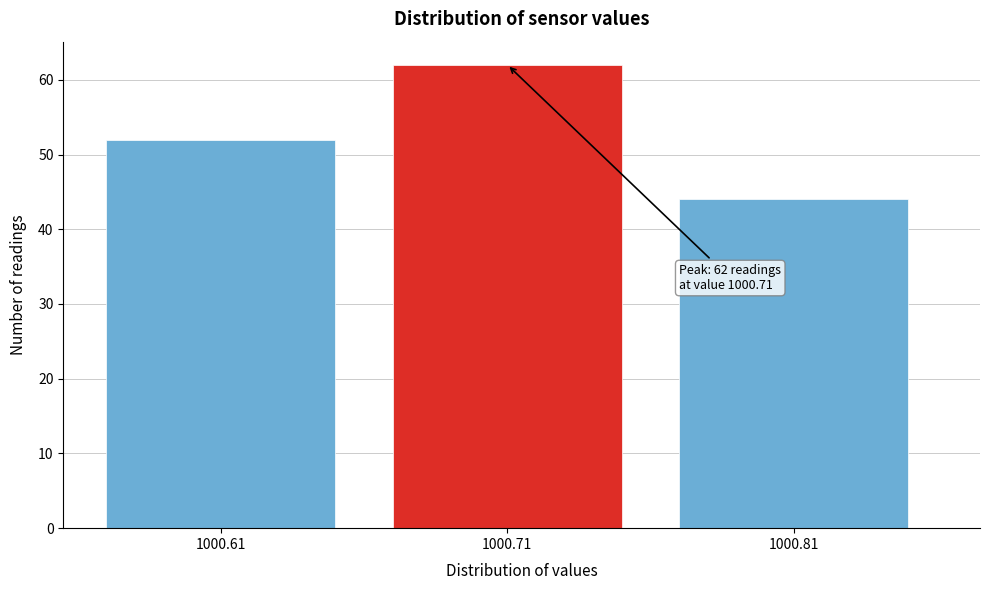

Reading left to right, extract all data points from this chart.

1000.61=52	1000.71=62	1000.81=44